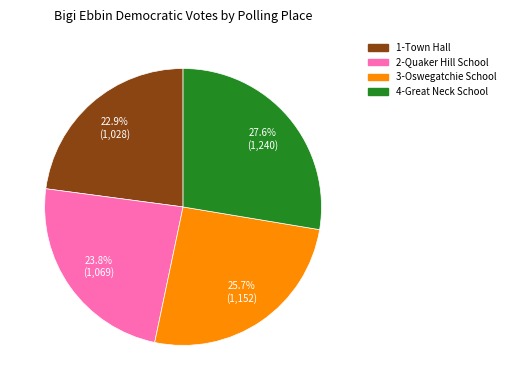

To the nearest percent, what is the average slice percentage?

25%